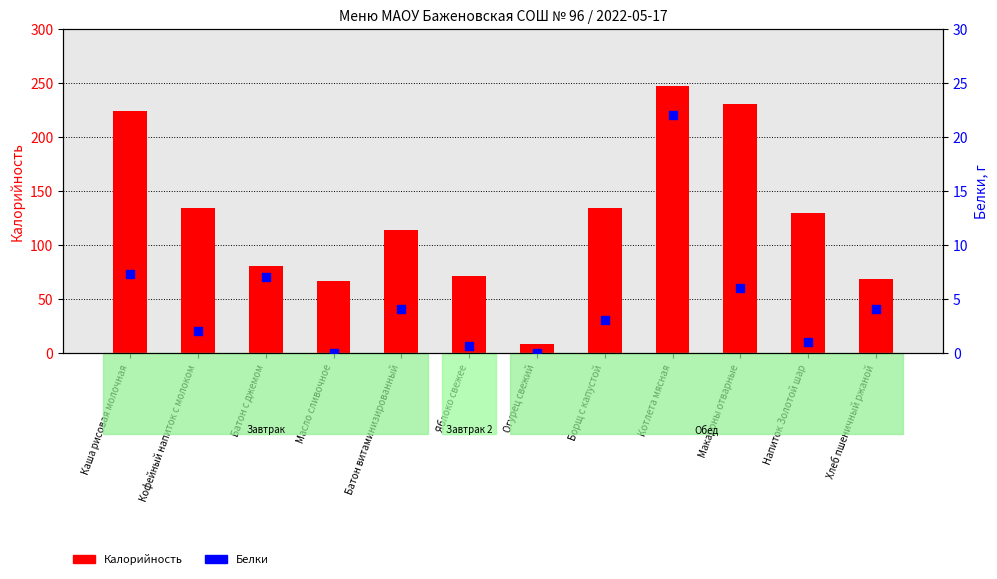

At which category is the sum across all series the highest?

Котлета мясная